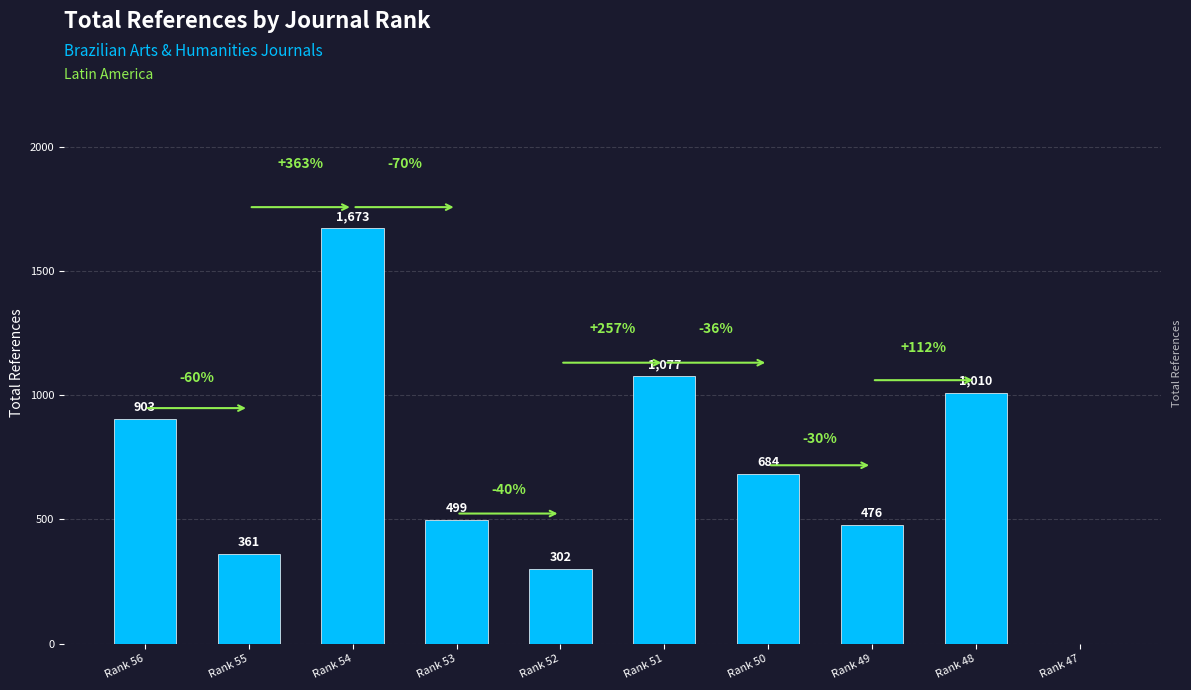

What is the difference between the values at Rank 49 and Rank 50?

208